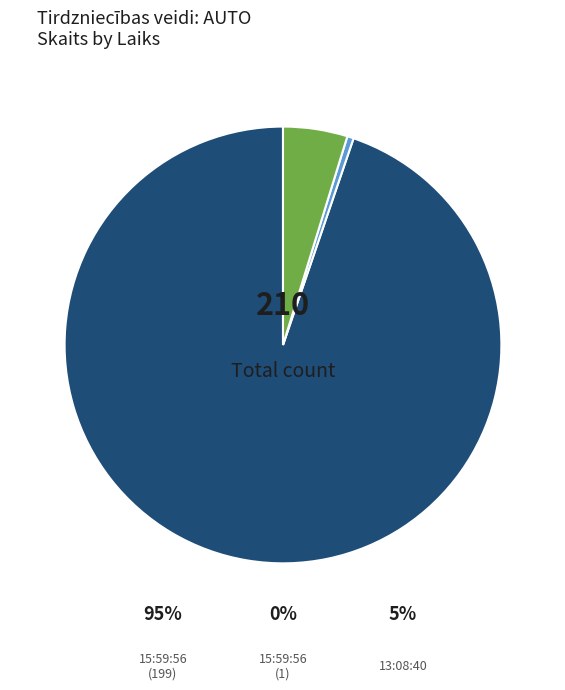

How many slices are in this pie chart?

3